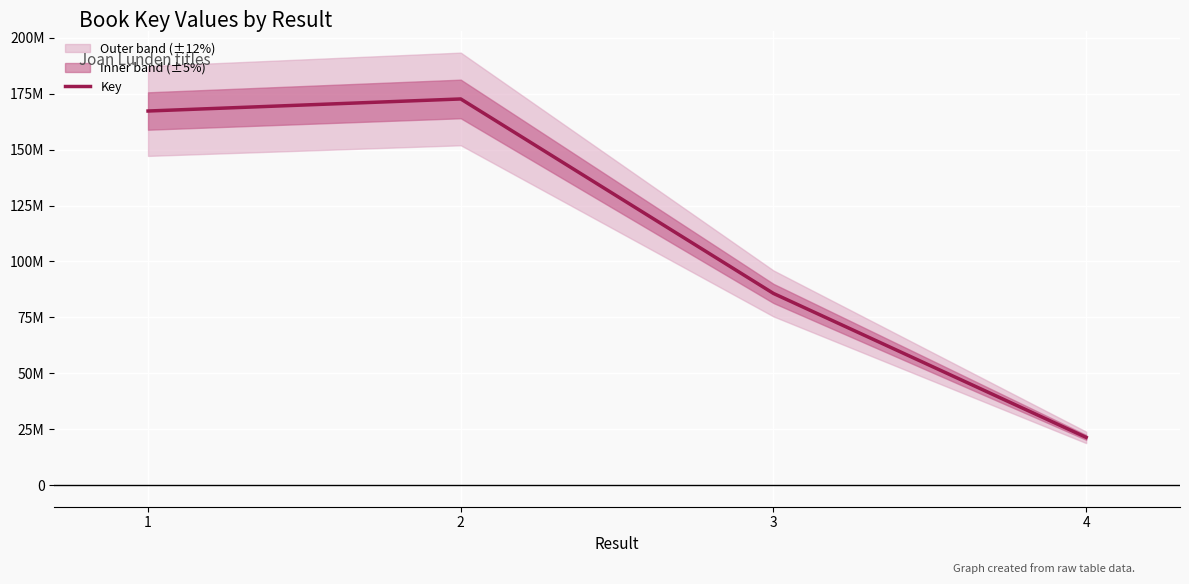

True or false: the data shows 10274145 at 4.

False